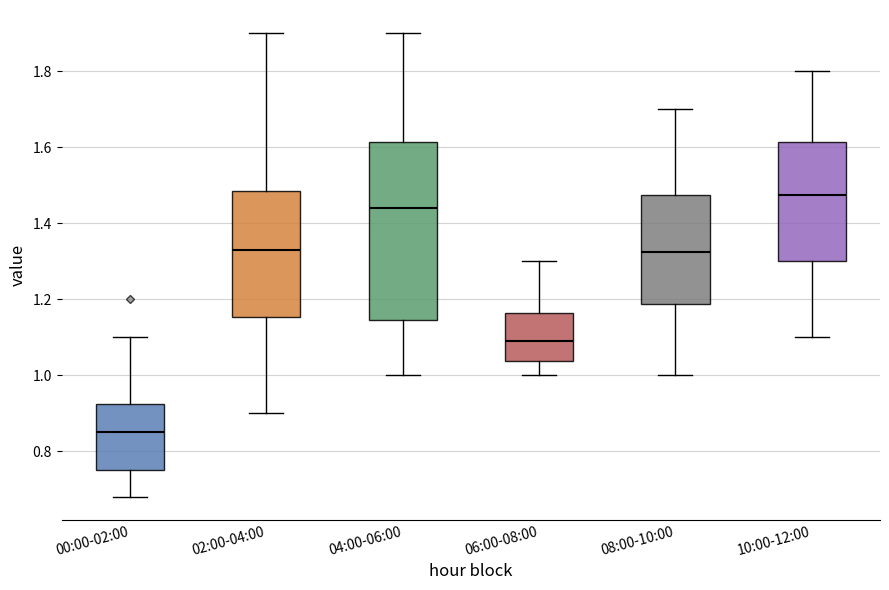

Which box's median line is the highest?

10:00-12:00